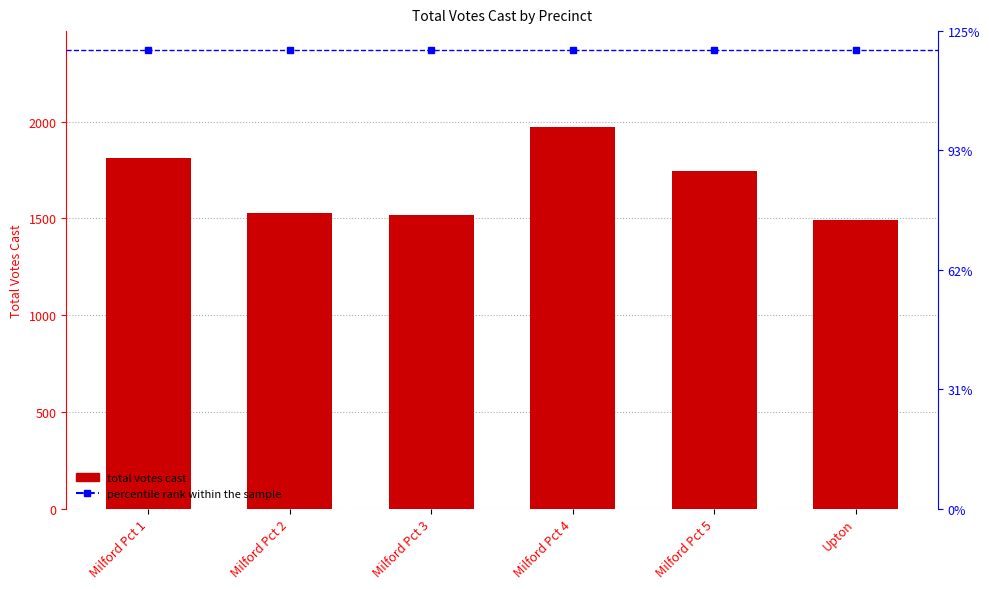

What is the sum of all values?

10068